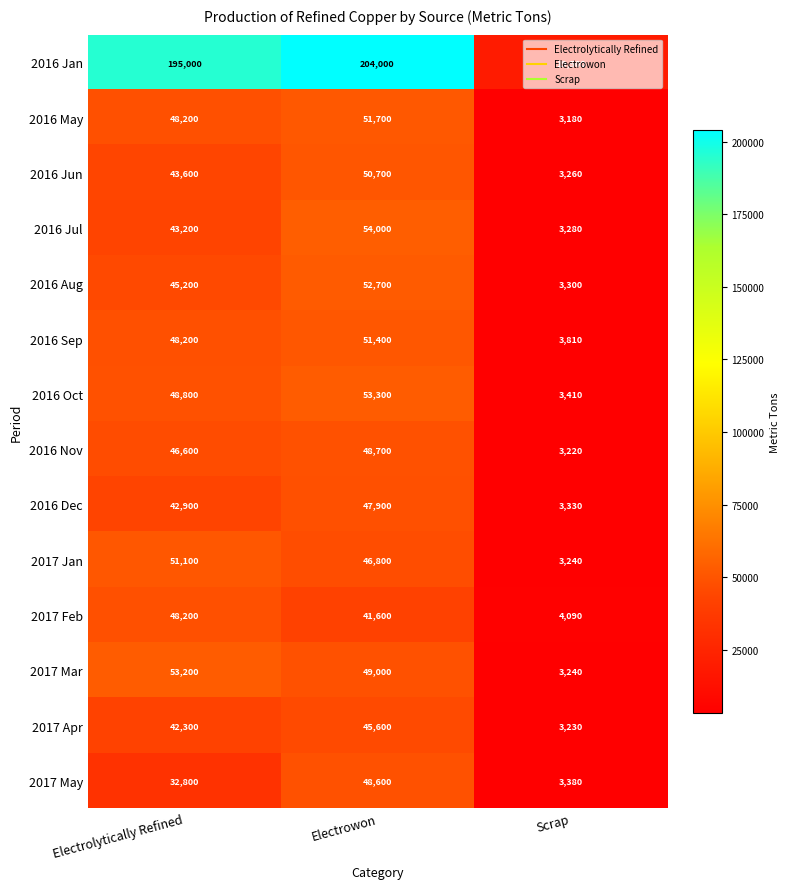

The 2016 Nov series shows 1880 at Scrap. True or false?

False